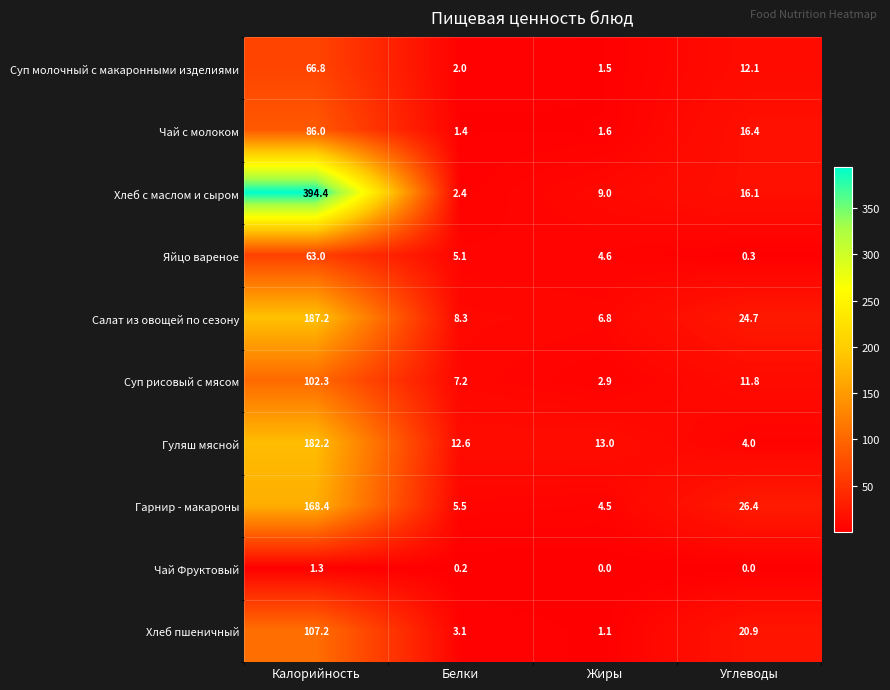

What is the difference between the Салат из овощей по сезону values at Калорийность and Белки?

178.9